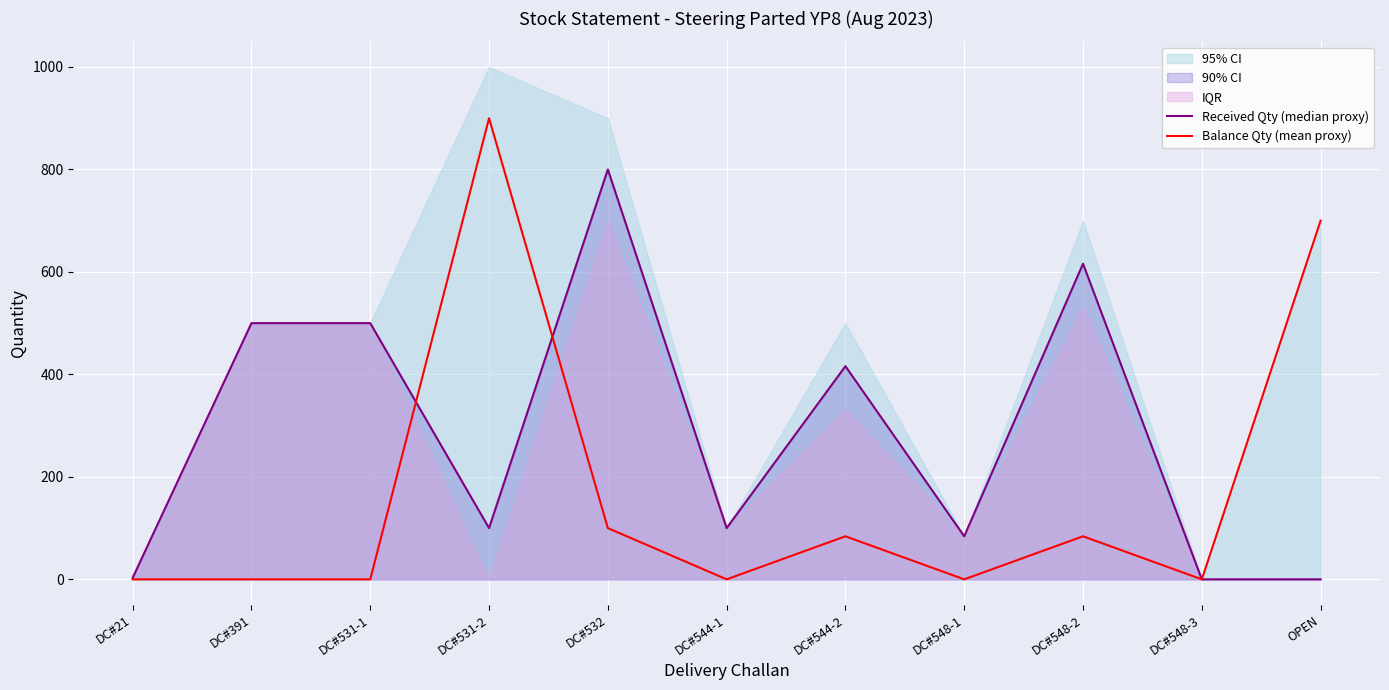

At which label is Balance Qty (mean proxy) closest to 450?

OPEN